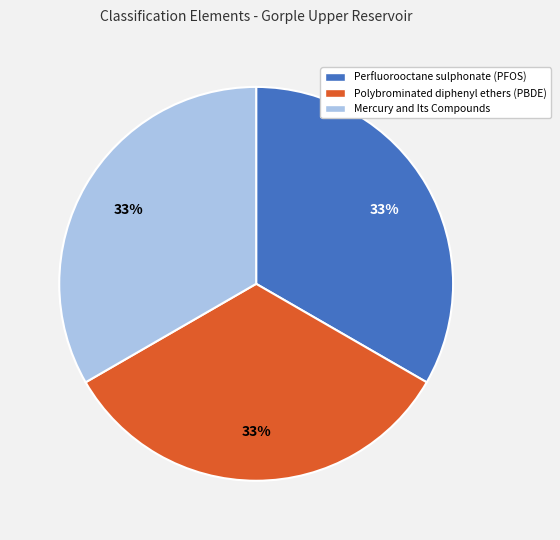

How many segments does this pie chart have?

3